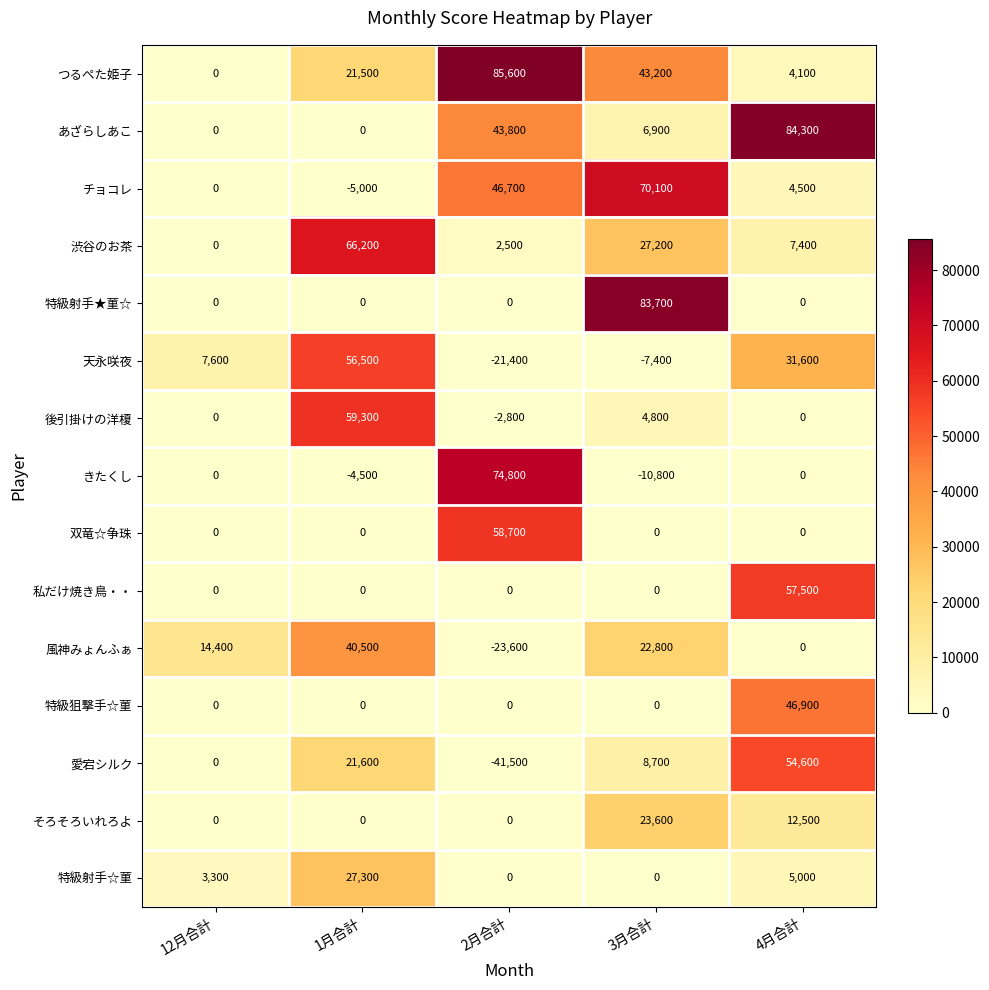

What is the difference between the second highest and minimum values in the 風神みょんふぁ series?

46400